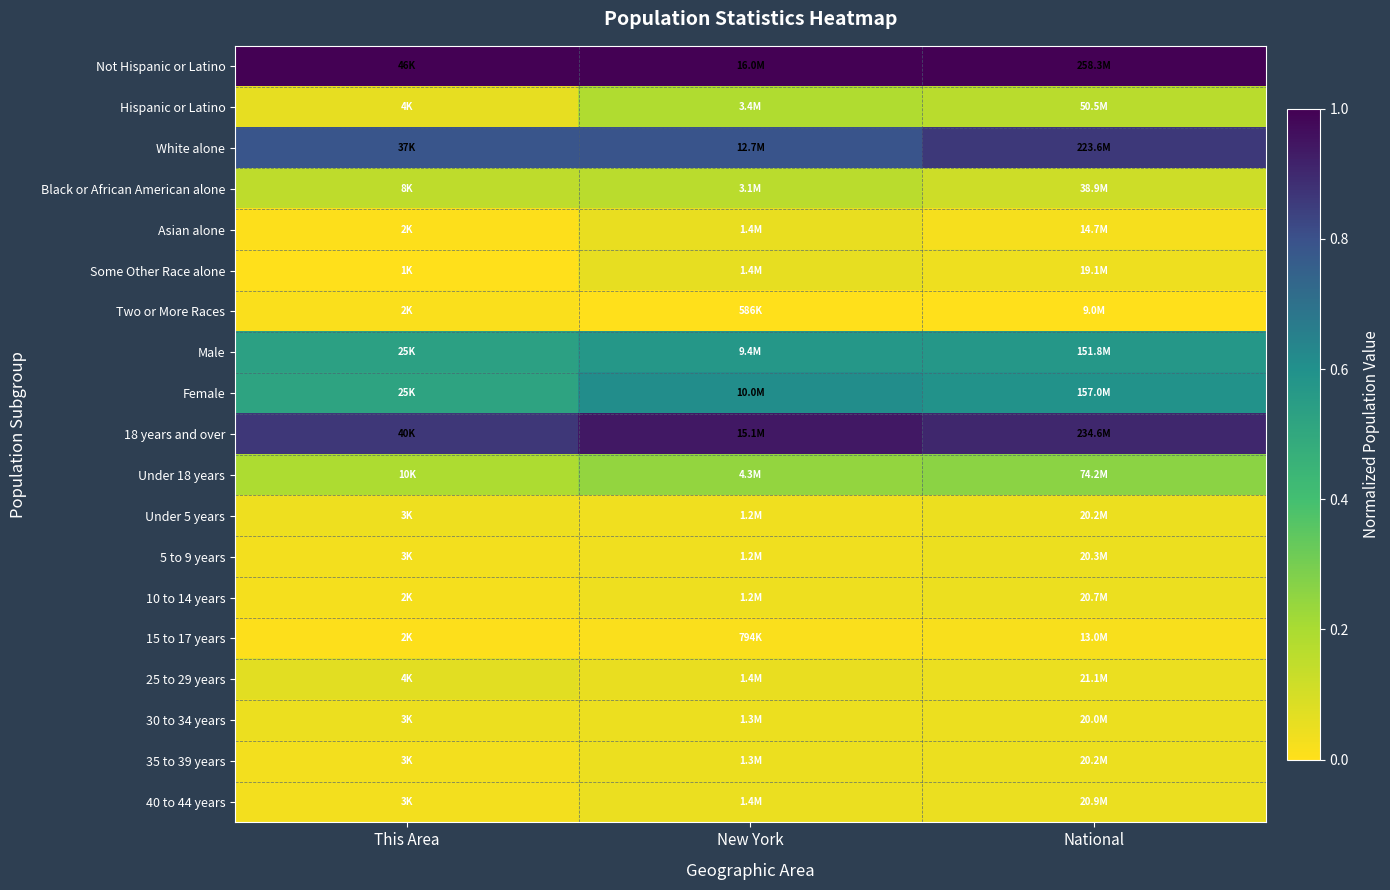

Reading left to right, list all the values displayed in this chart.

Not Hispanic or Latino: This Area=1.0	New York=1.0	National=1.0
Hispanic or Latino: This Area=0.1	New York=0.2	National=0.2
White alone: This Area=0.8	New York=0.8	National=0.9
Black or African American alone: This Area=0.2	New York=0.2	National=0.1
Asian alone: This Area=0.0	New York=0.1	National=0.0
Some Other Race alone: This Area=0.0	New York=0.1	National=0.0
Two or More Races: This Area=0.0	New York=0.0	National=0.0
Male: This Area=0.5	New York=0.6	National=0.6
Female: This Area=0.5	New York=0.6	National=0.6
18 years and over: This Area=0.9	New York=0.9	National=0.9
Under 18 years: This Area=0.2	New York=0.2	National=0.3
Under 5 years: This Area=0.0	New York=0.0	National=0.0
5 to 9 years: This Area=0.0	New York=0.0	National=0.0
10 to 14 years: This Area=0.0	New York=0.0	National=0.0
15 to 17 years: This Area=0.0	New York=0.0	National=0.0
25 to 29 years: This Area=0.1	New York=0.1	National=0.0
30 to 34 years: This Area=0.0	New York=0.0	National=0.0
35 to 39 years: This Area=0.0	New York=0.0	National=0.0
40 to 44 years: This Area=0.0	New York=0.1	National=0.0